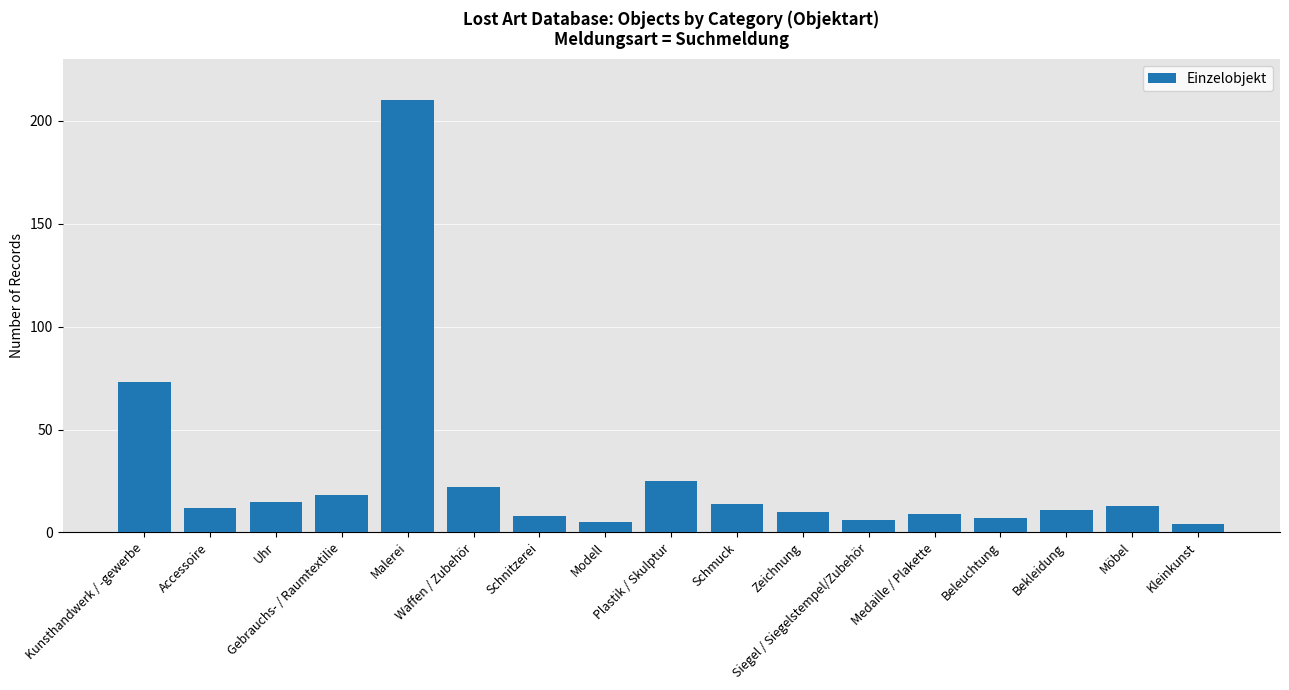

What is the minimum value shown in the chart?

4